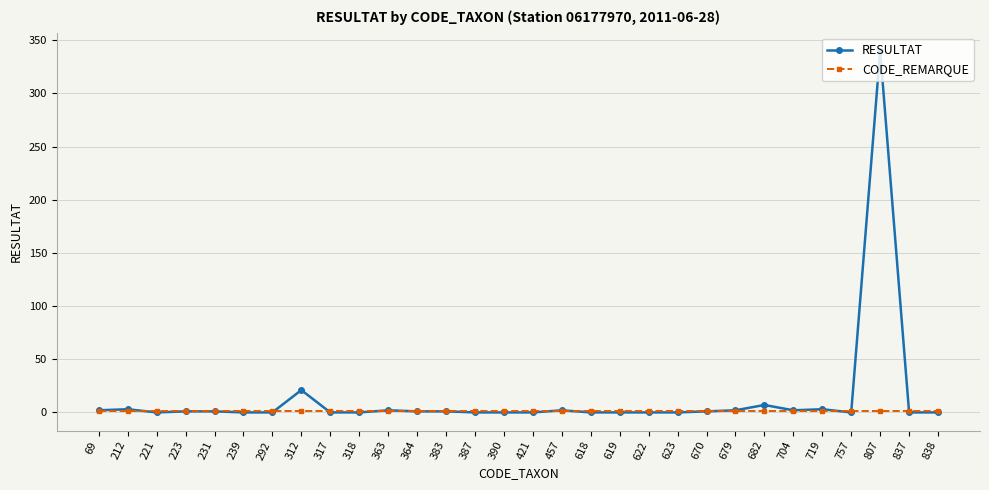

List the series in order of their peak value, lowest first.

CODE_REMARQUE, RESULTAT